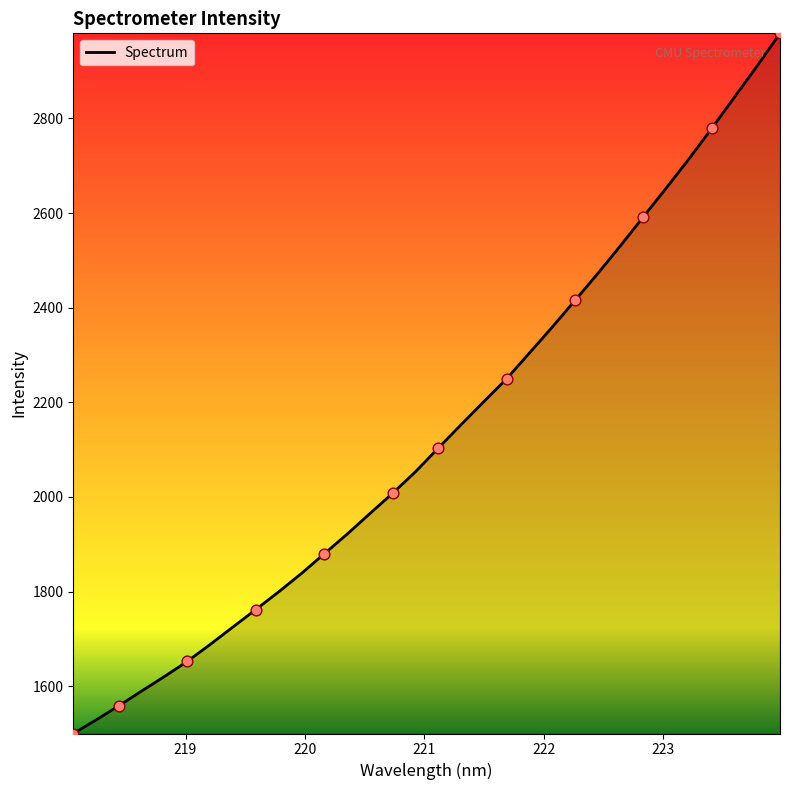

What is the greatest value displayed?

2979.7